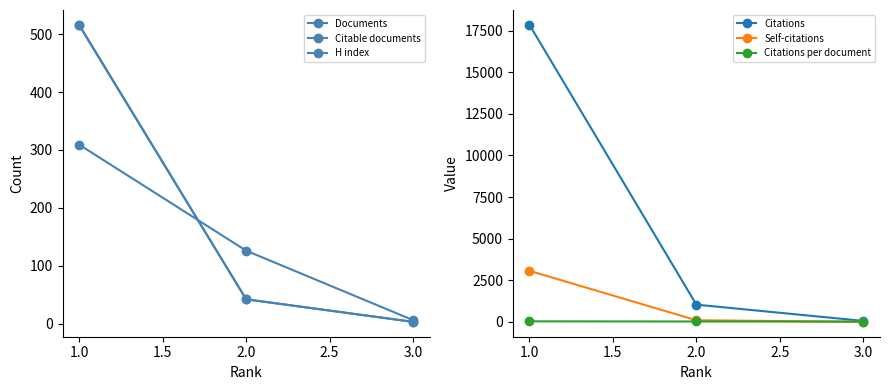

The value of Citations at 2.0 is 1036.0. True or false?

True